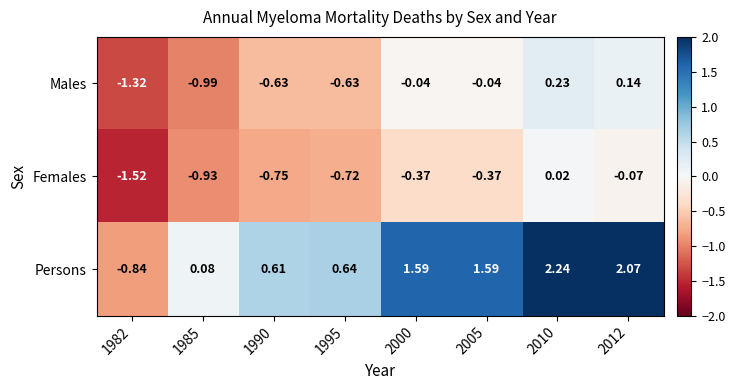

Between 1982 and 2000, which series saw the biggest shift?

Persons